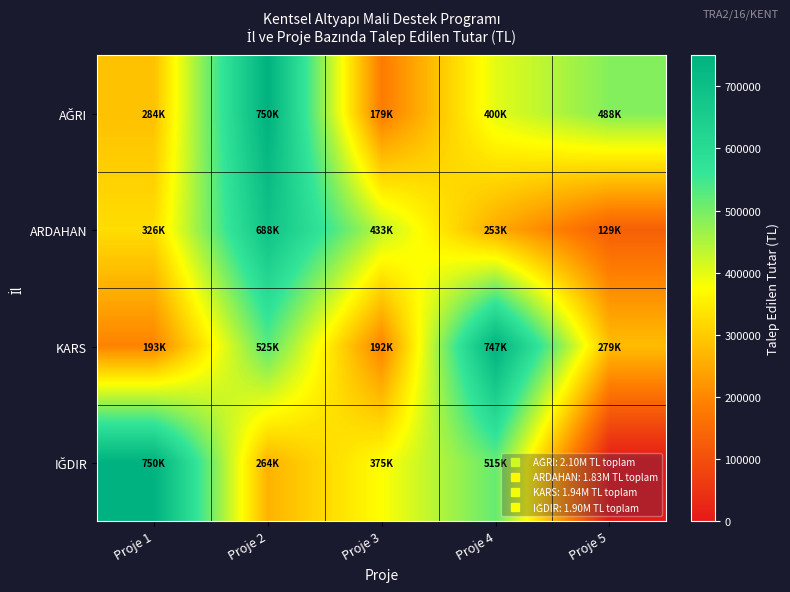

Between Proje 3 and Proje 1, which is larger?

Proje 1